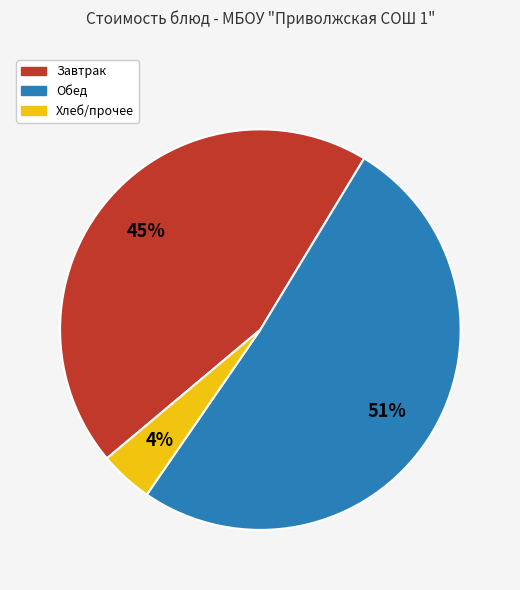

To the nearest percent, what is the average slice percentage?

33%